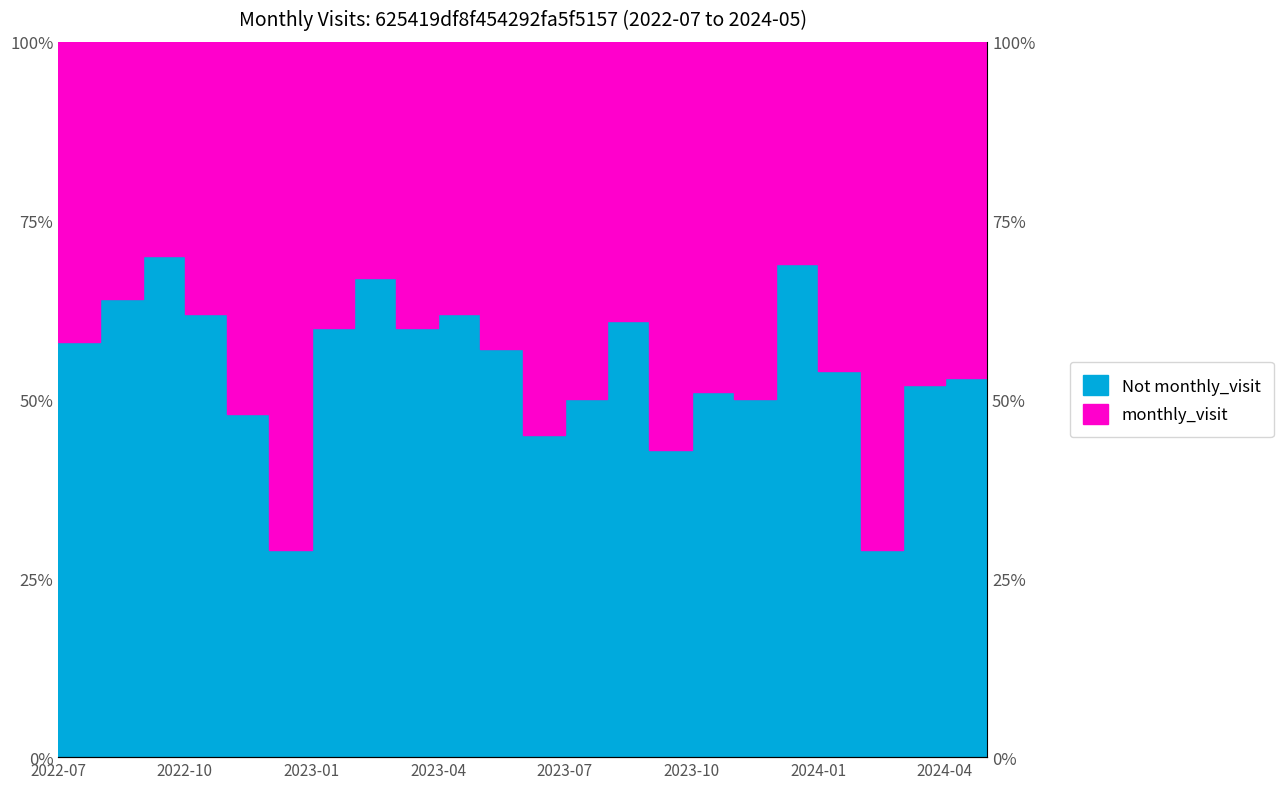

List the labels in order of value, largest first.

2024-05, 2022-09, 2023-12, 2023-02, 2022-08, 2022-10, 2023-04, 2023-08, 2023-01, 2023-03, 2022-07, 2023-05, 2024-01, 2024-04, 2024-03, 2023-10, 2023-07, 2023-11, 2022-11, 2023-06, 2023-09, 2022-12, 2024-02